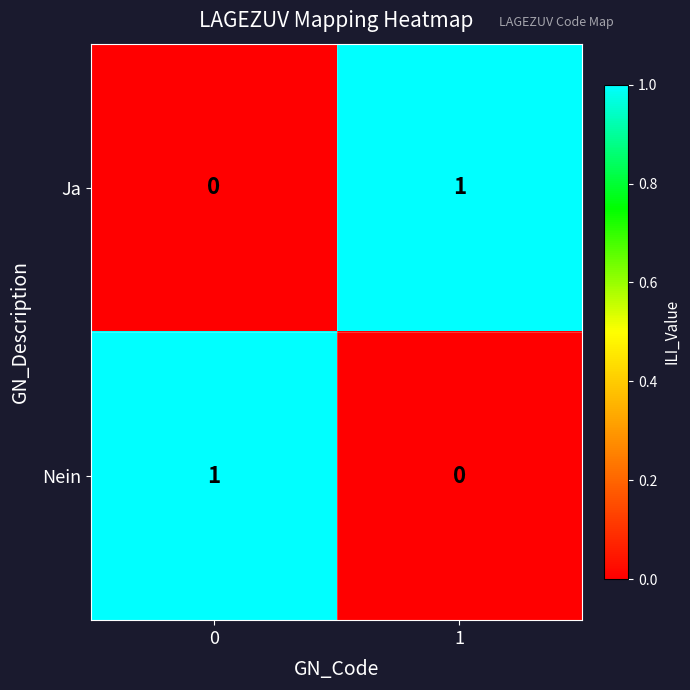

Is it true that Ja equals -1 at 0?

False